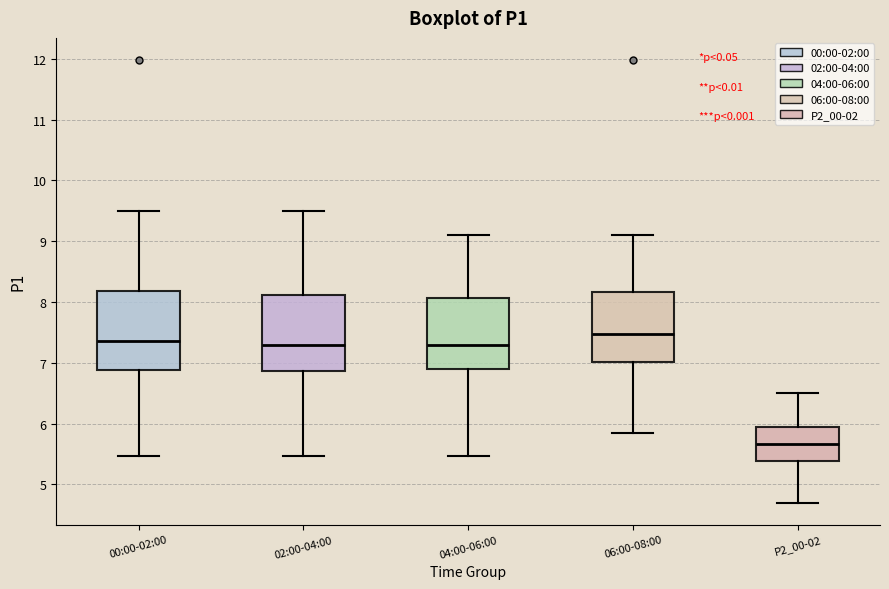

Reading left to right, transcribe this box plot: for each box, give where its median line is, the range the box spans, and where its two whiskers end, as read against the y-axis. The values are not printed on the chart, so give them approximately, as read against the axis.

00:00-02:00: median 7.4, box 6.9 to 8.2, whiskers 5.5 to 9.5
02:00-04:00: median 7.3, box 6.9 to 8.1, whiskers 5.5 to 9.5
04:00-06:00: median 7.3, box 6.9 to 8.1, whiskers 5.5 to 9.1
06:00-08:00: median 7.5, box 7.0 to 8.2, whiskers 5.9 to 9.1
P2_00-02: median 5.7, box 5.4 to 5.9, whiskers 4.7 to 6.5